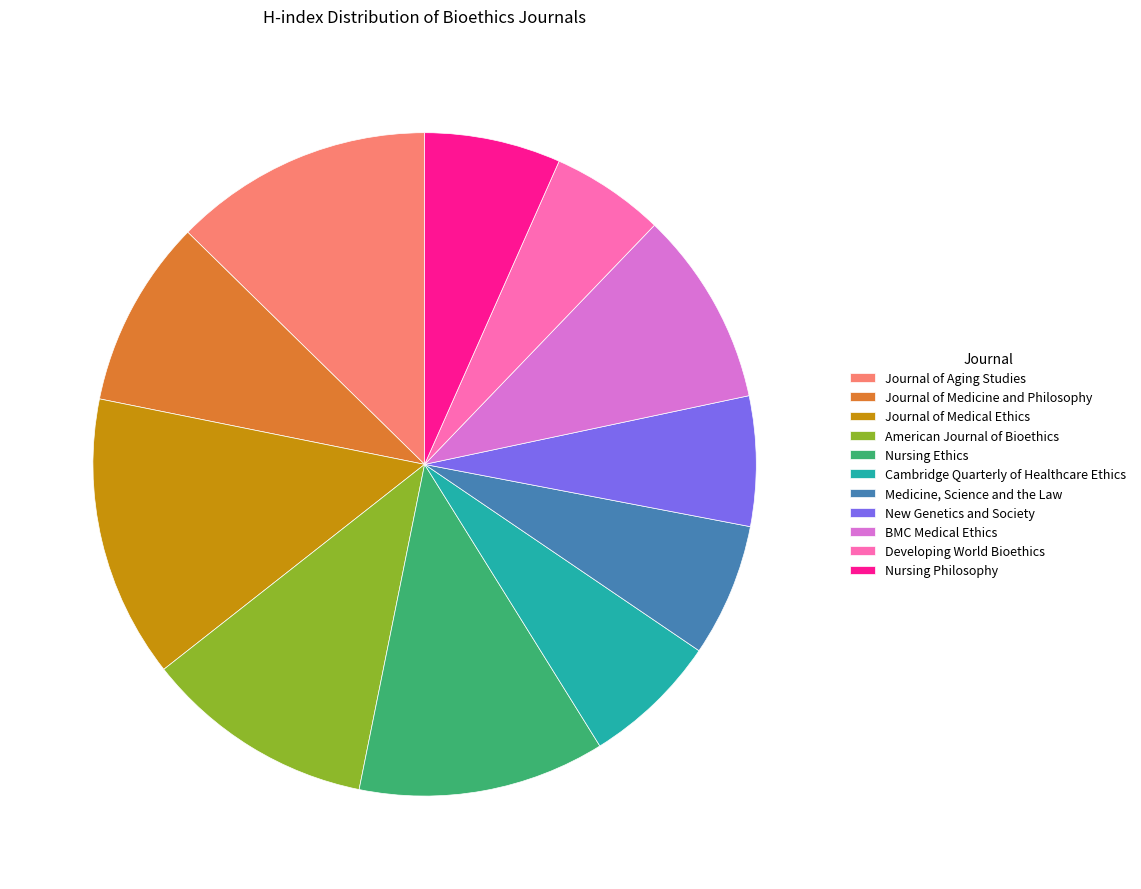

Count the number of slices in the pie.

11